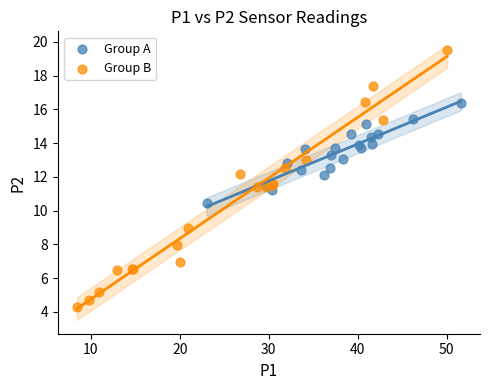

Which series reaches the maximum Y coordinate?

Group B